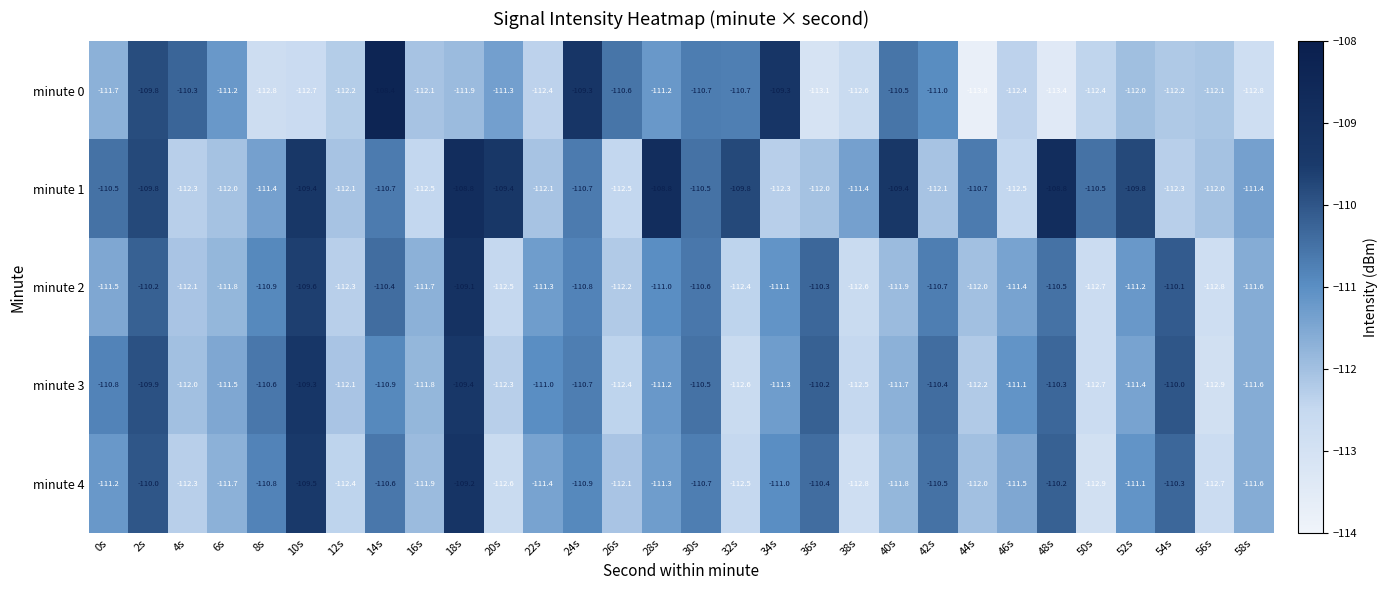

What is the spread (max minus min) of values at 58s?

1.4